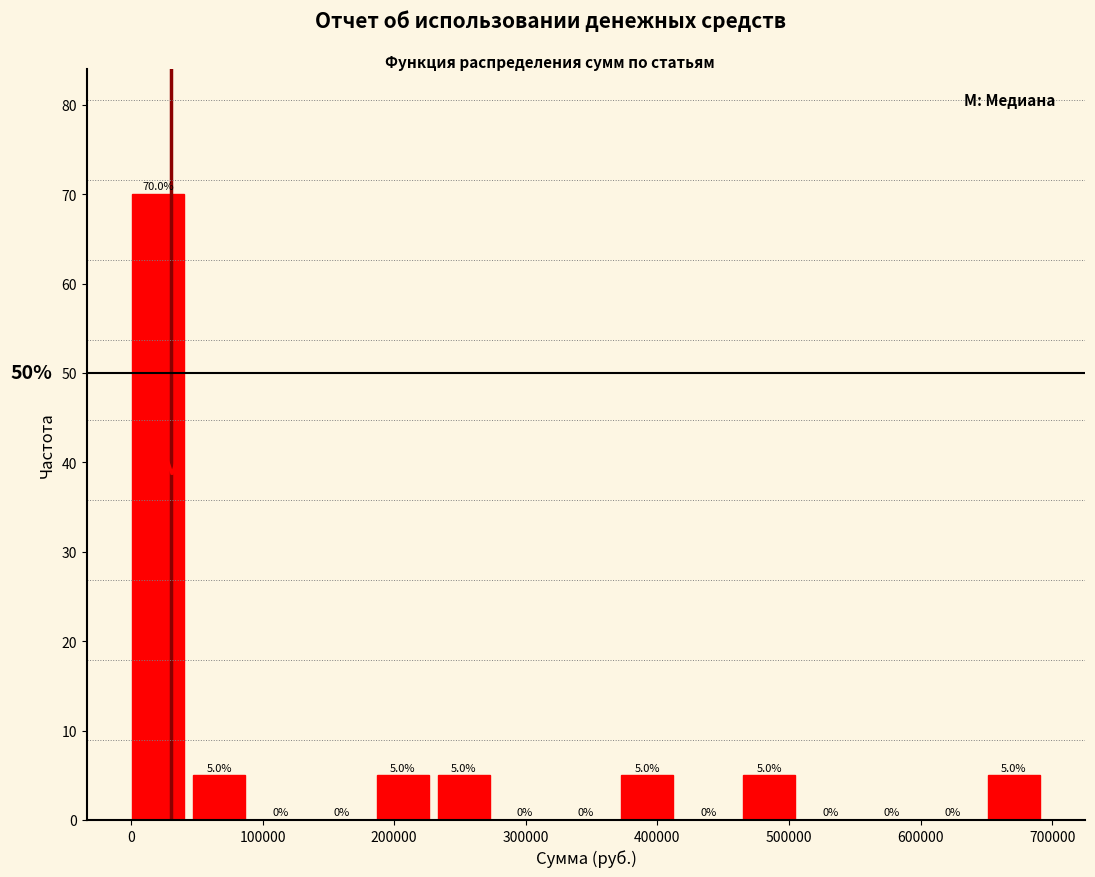

Reading left to right, list every bar in this chart as the range it spans on the x-axis followed by its height. The bar edges are not printed on the chart, so give them approximately, as read against the axis.

0 to 50000: 70.0
50000 to 90000: 5.0
90000 to 140000: 0.0
140000 to 190000: 0.0
190000 to 230000: 5.0
230000 to 280000: 5.0
280000 to 330000: 0.0
330000 to 370000: 0.0
370000 to 420000: 5.0
420000 to 470000: 0.0
470000 to 510000: 5.0
510000 to 560000: 0.0
560000 to 600000: 0.0
600000 to 650000: 0.0
650000 to 700000: 5.0